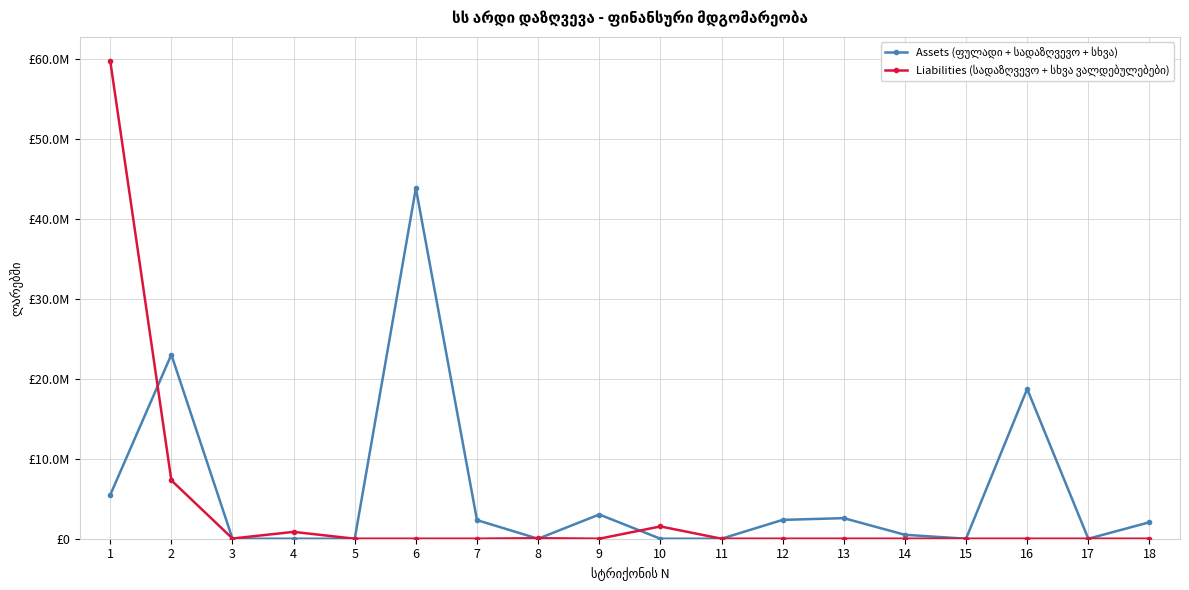

Which category has the lowest value in the Liabilities (სადაზღვევო + სხვა ვალდებულებები) series?

5